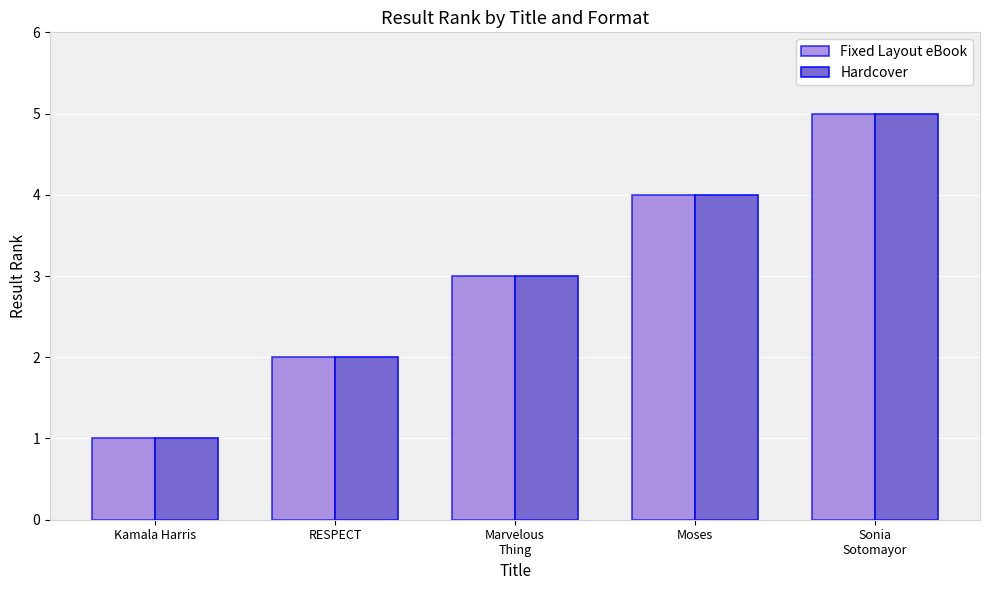

What is the total value across all series at RESPECT?

4